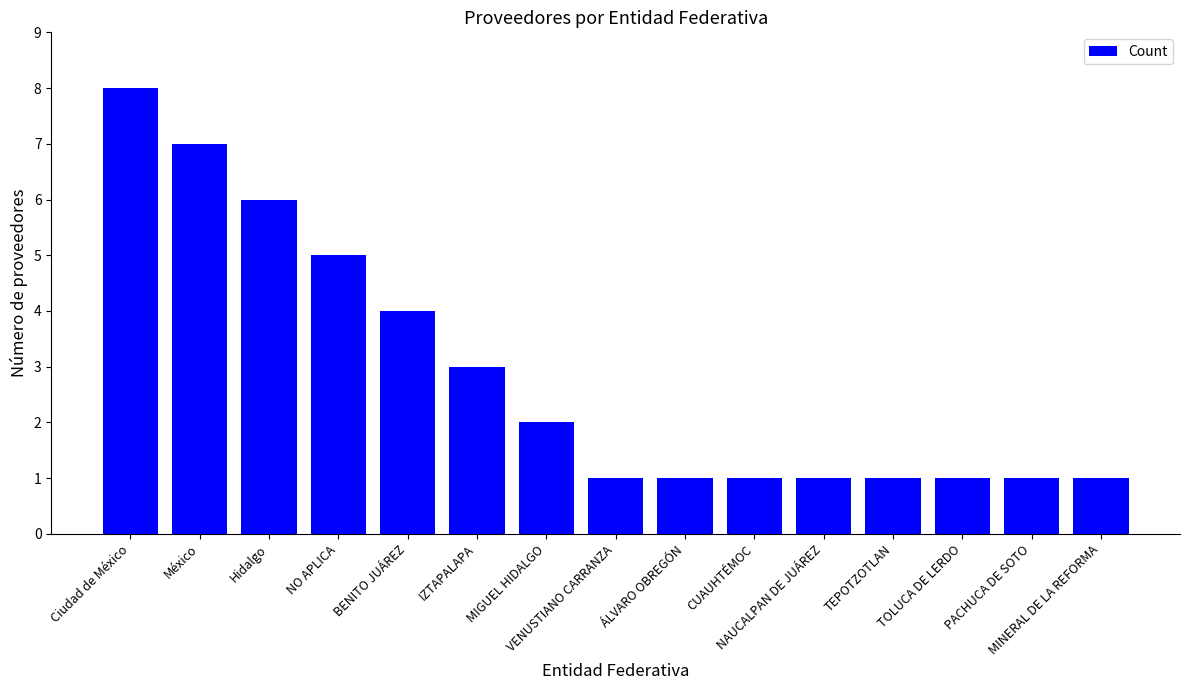

How many bars are there in total?

15